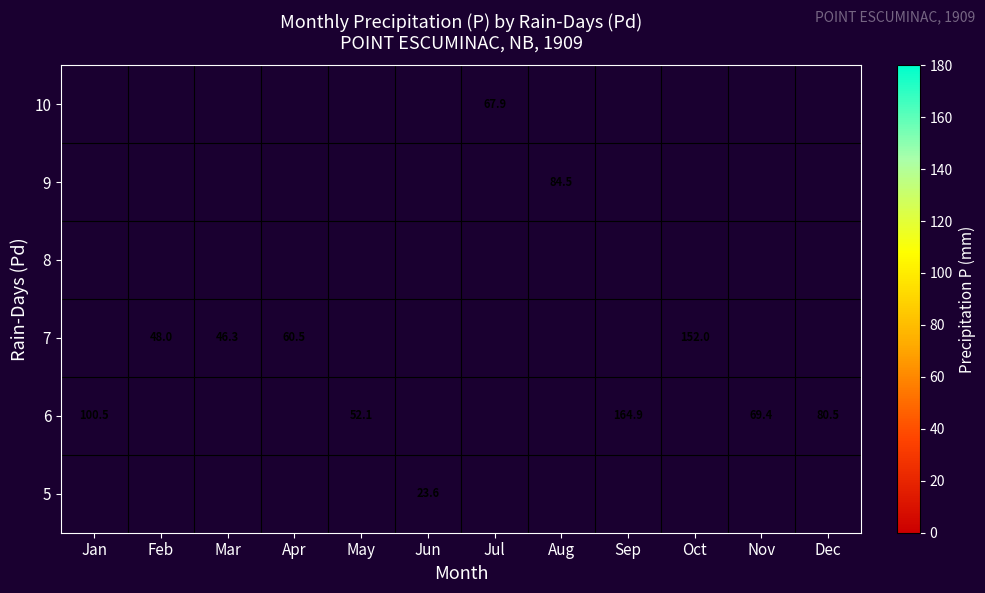

At which category does the chart reach its minimum across all series?

Jun